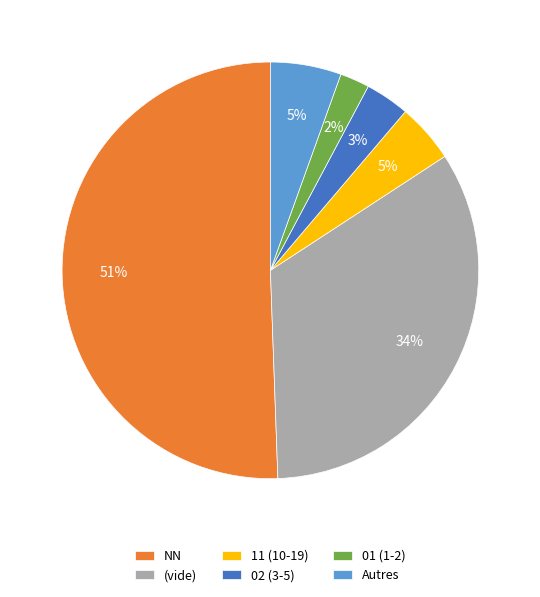

To the nearest percent, what is the combined percentage of NN and 01 (1-2)?

53%